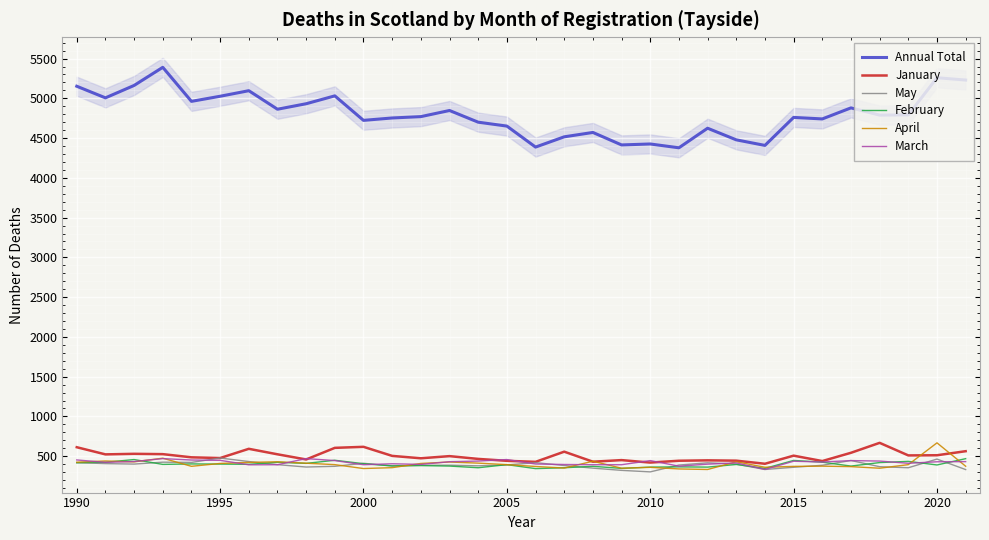

Count the number of data series in this chart.

6